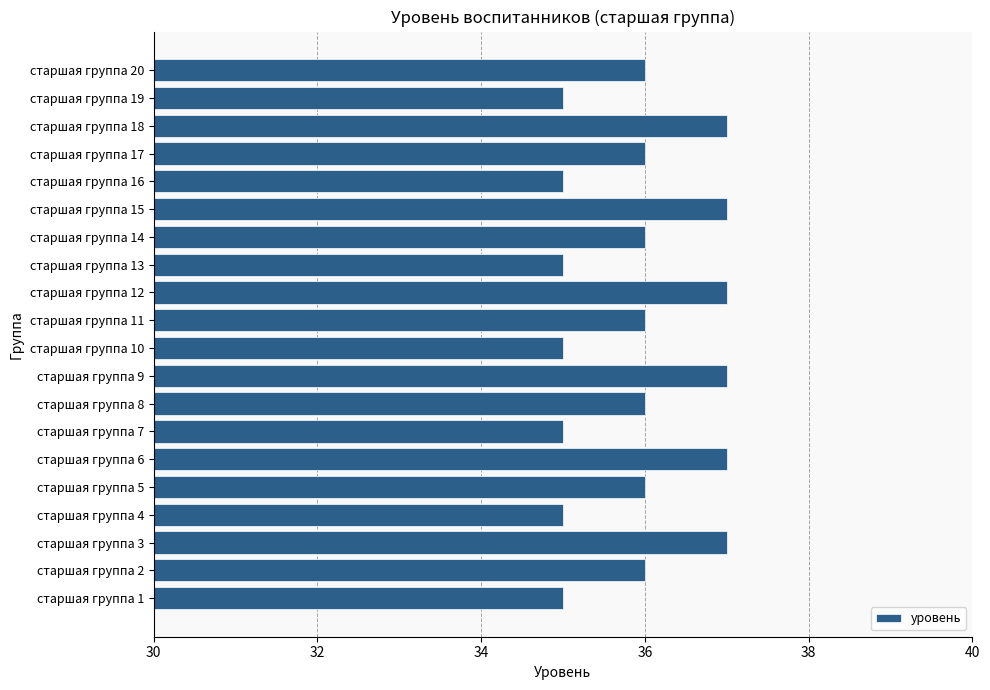

Is it true that the value at старшая группа 15 is 50?

False